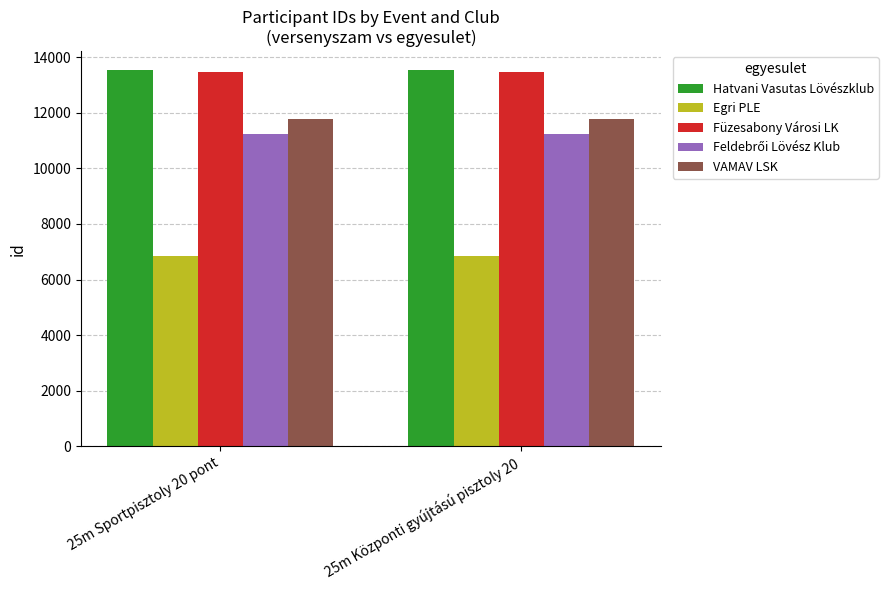

What is the sum of the Hatvani Vasutas Lövészklub values at 25m Sportpisztoly 20 pont and 25m Központi gyújtású pisztoly 20?

27084